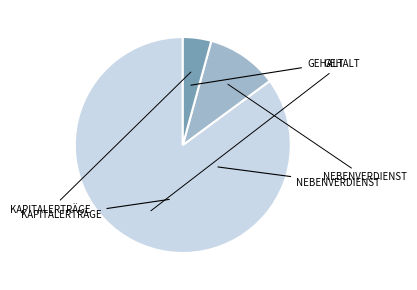

Does any single category account for the majority?

Yes